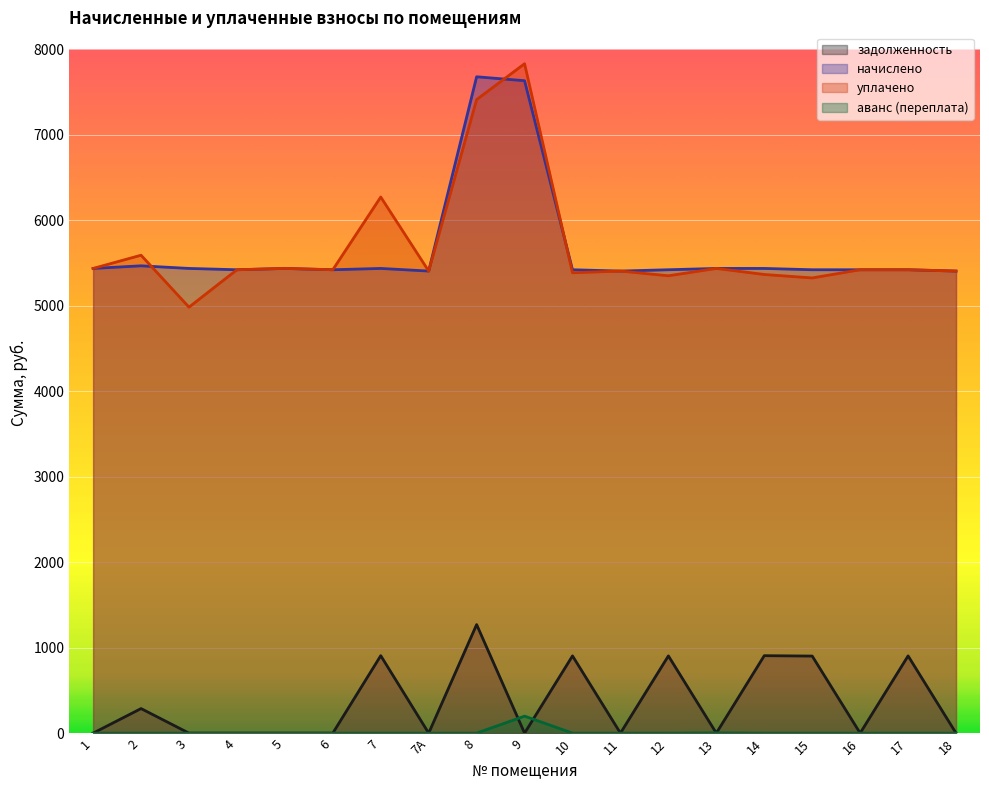

What is the spread (max minus min) of values at 3?

5437.4